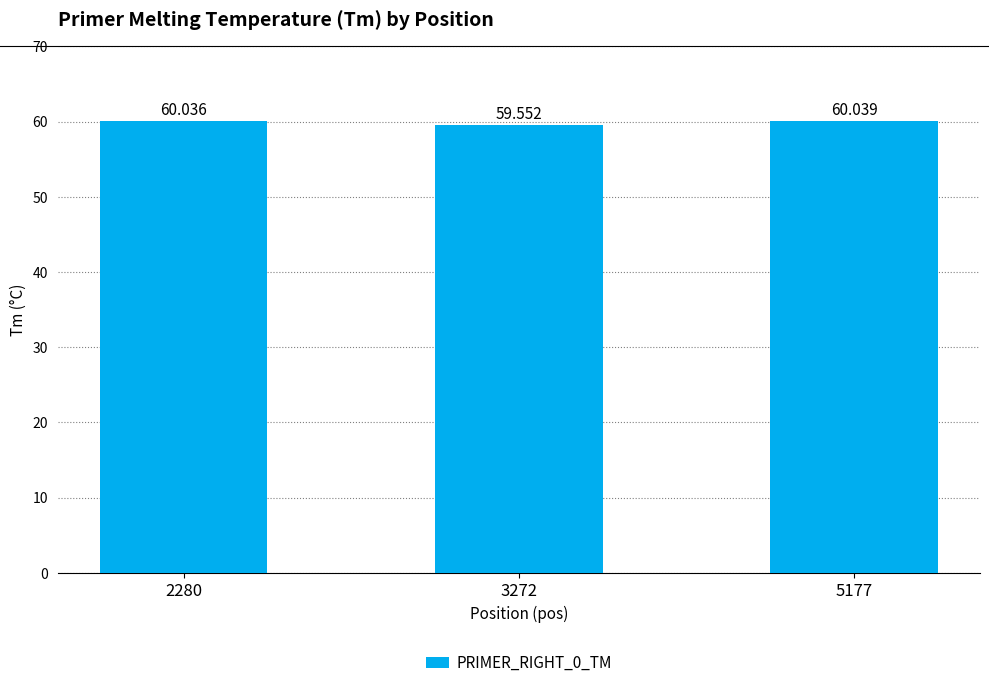

True or false: the data shows 59.6 at 3272.

True